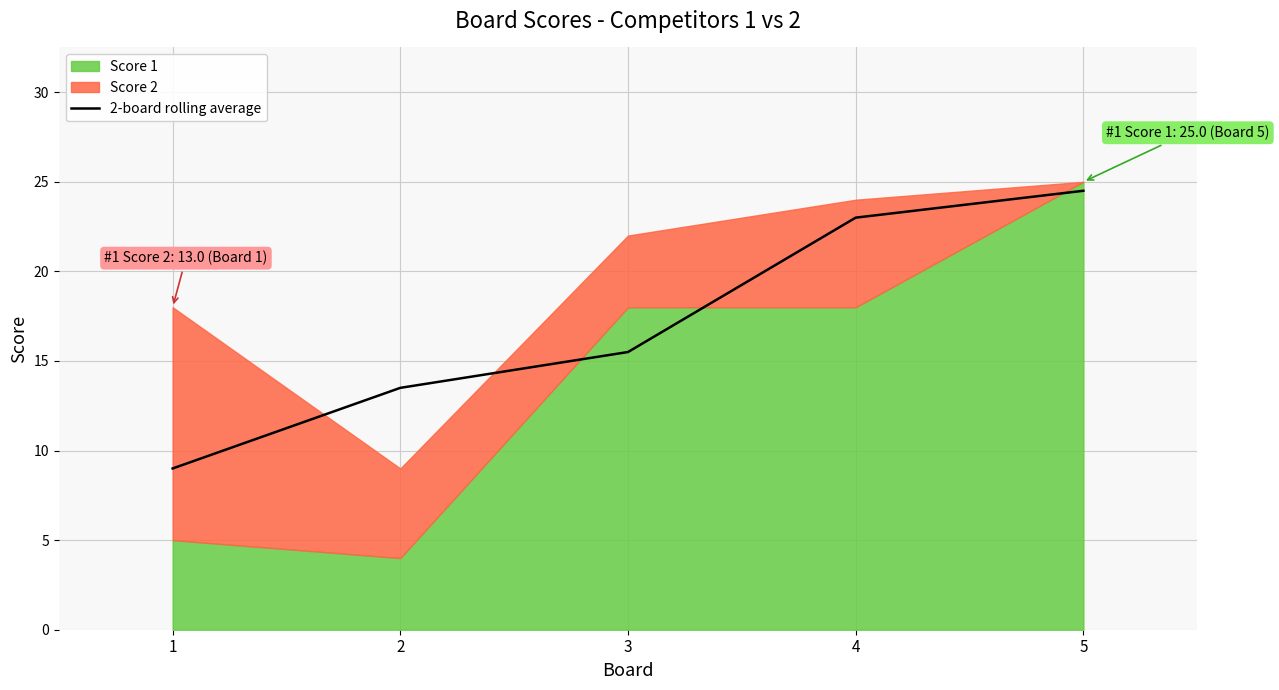

Which category has the highest value in the 2-board rolling average series?

5